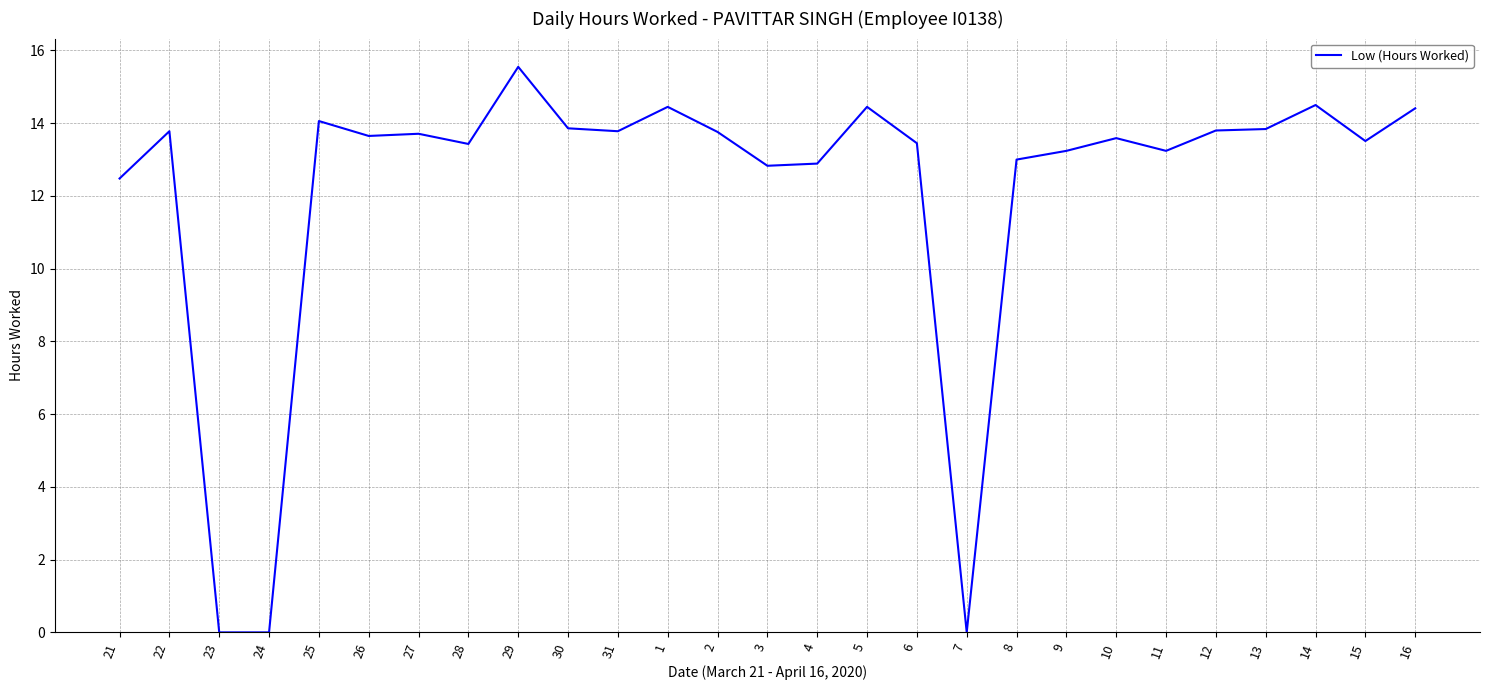

What is the change in value from 25 to 5?

+0.4